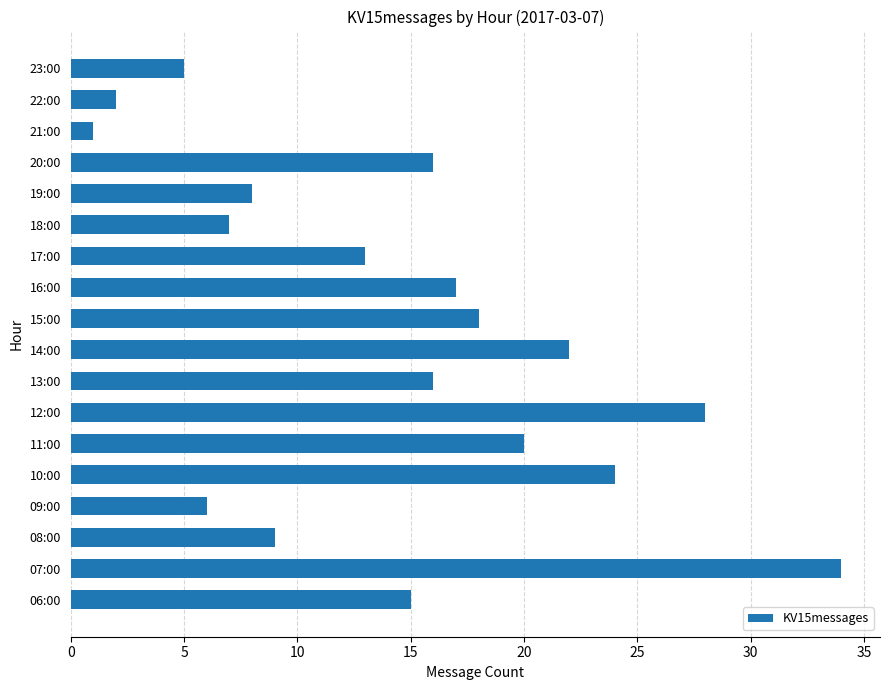

Which label corresponds to the largest value in the chart?

07:00